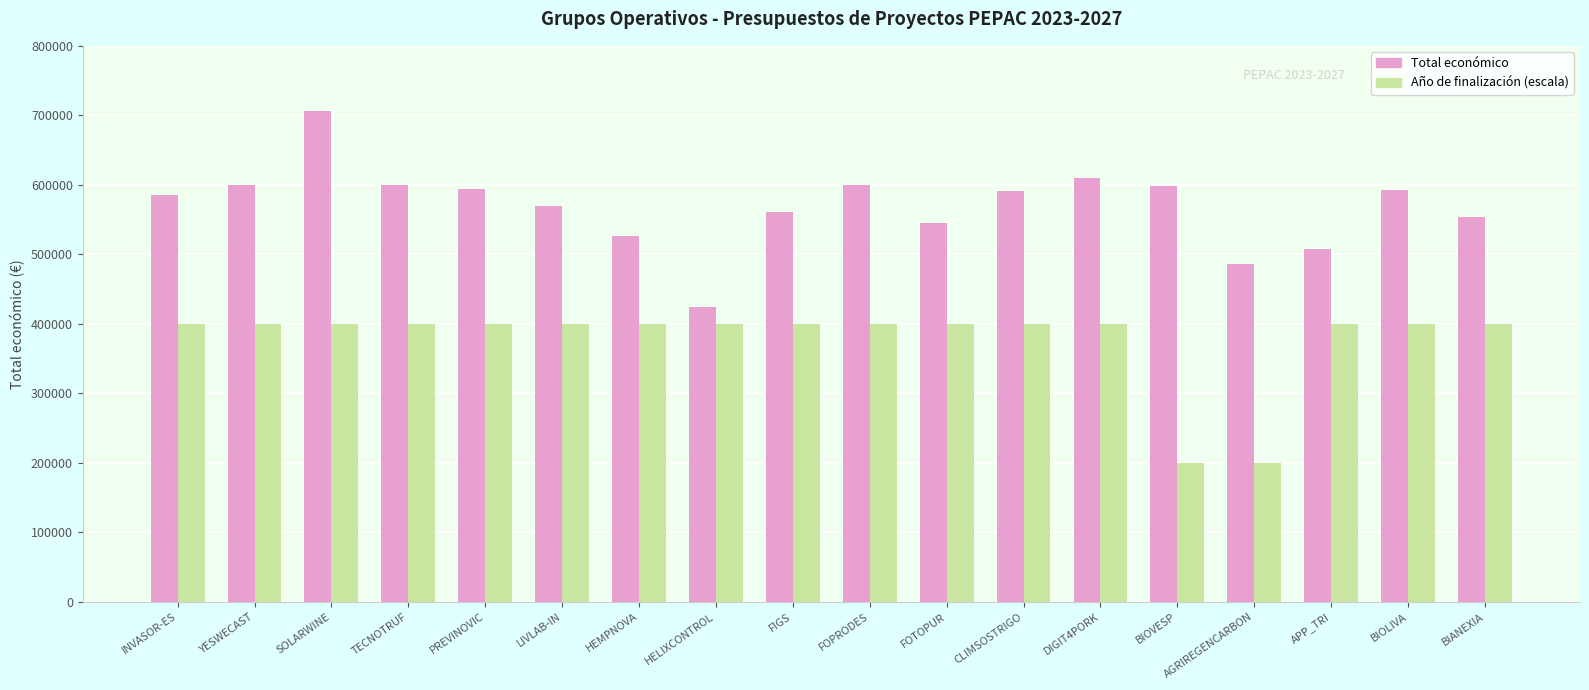

At which category is the sum across all series the highest?

SOLARWINE